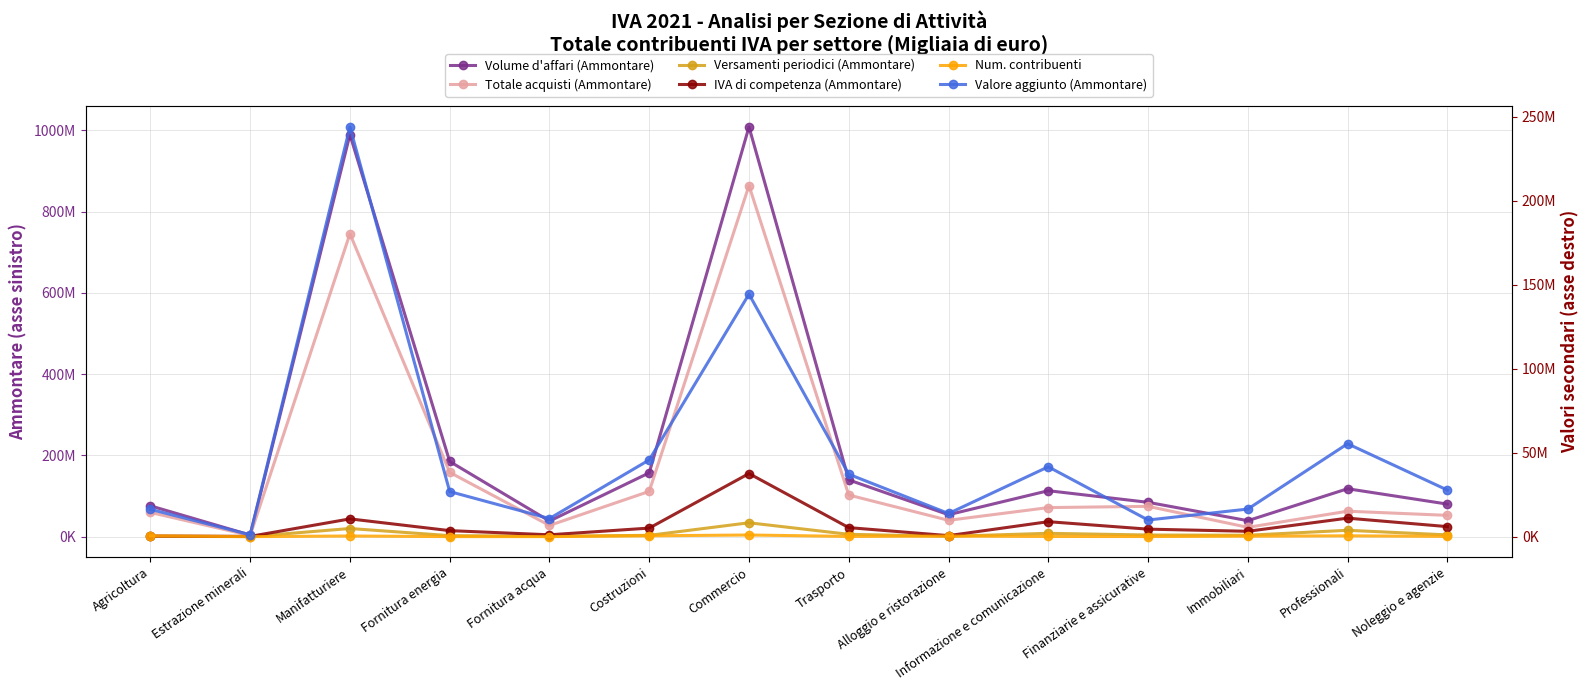

What is the difference between the second highest and second lowest values in the Valore aggiunto (Ammontare) series?

134483341